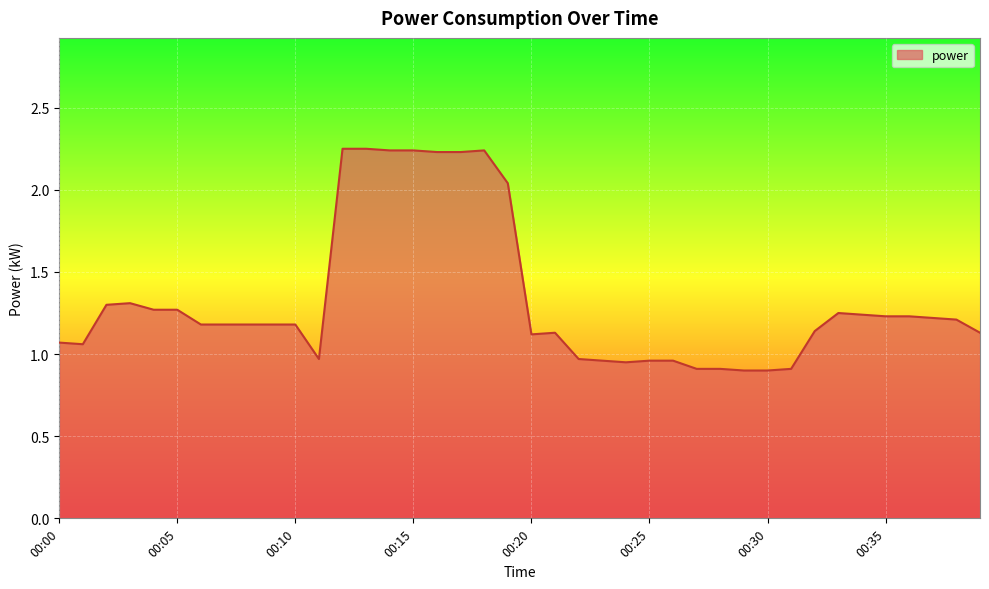

How many categories are shown in the chart?

40